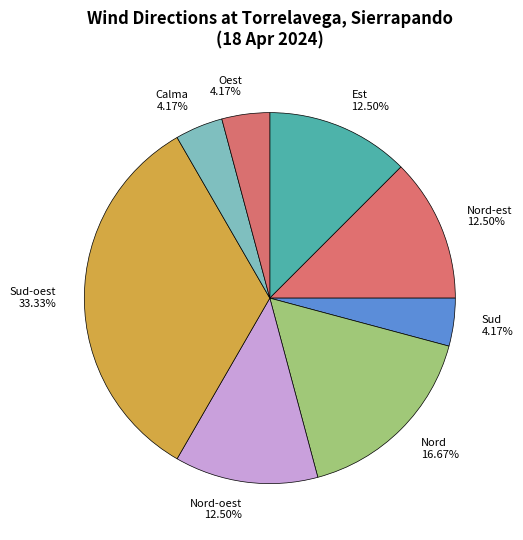

Does any single category account for the majority?

No